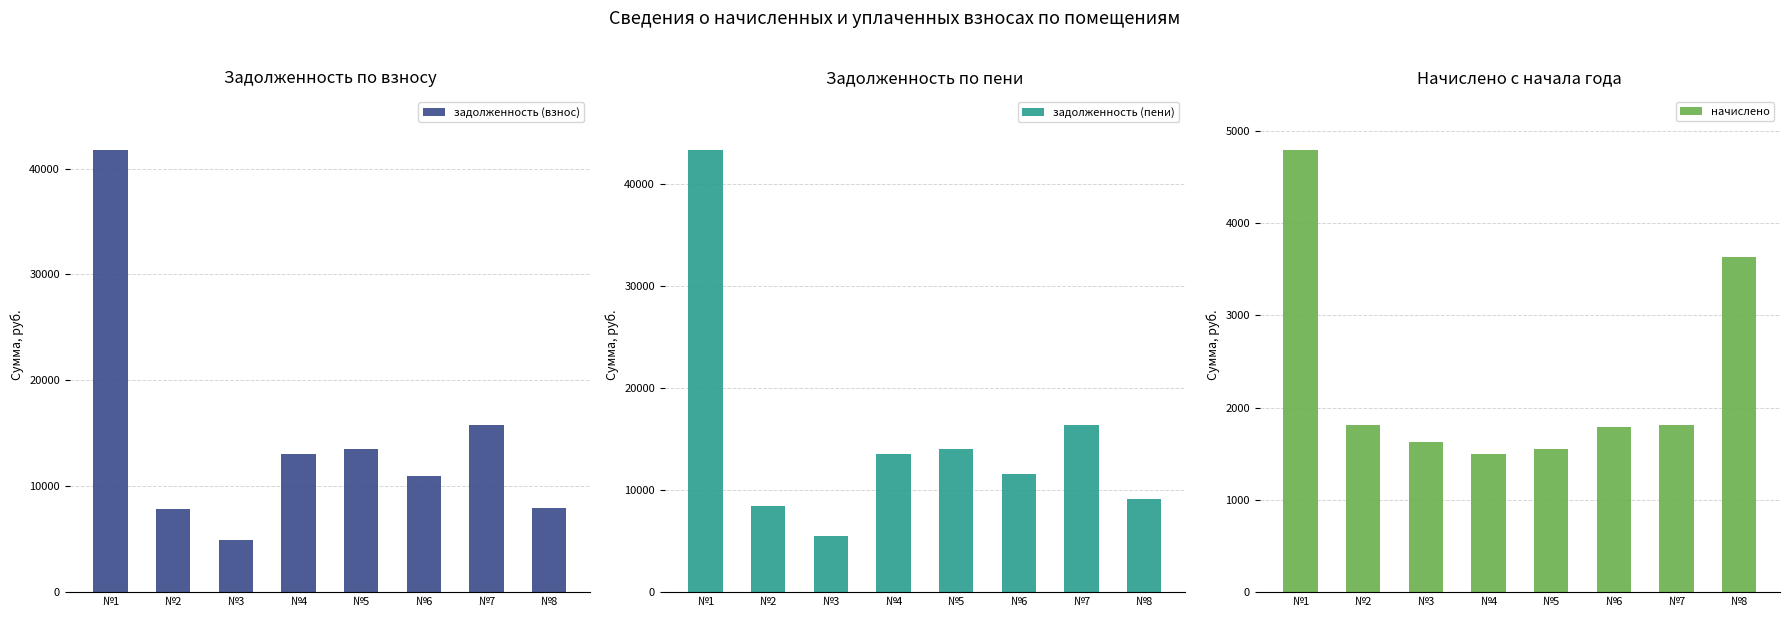

Which series has the widest spread of values?

задолженность (пени)